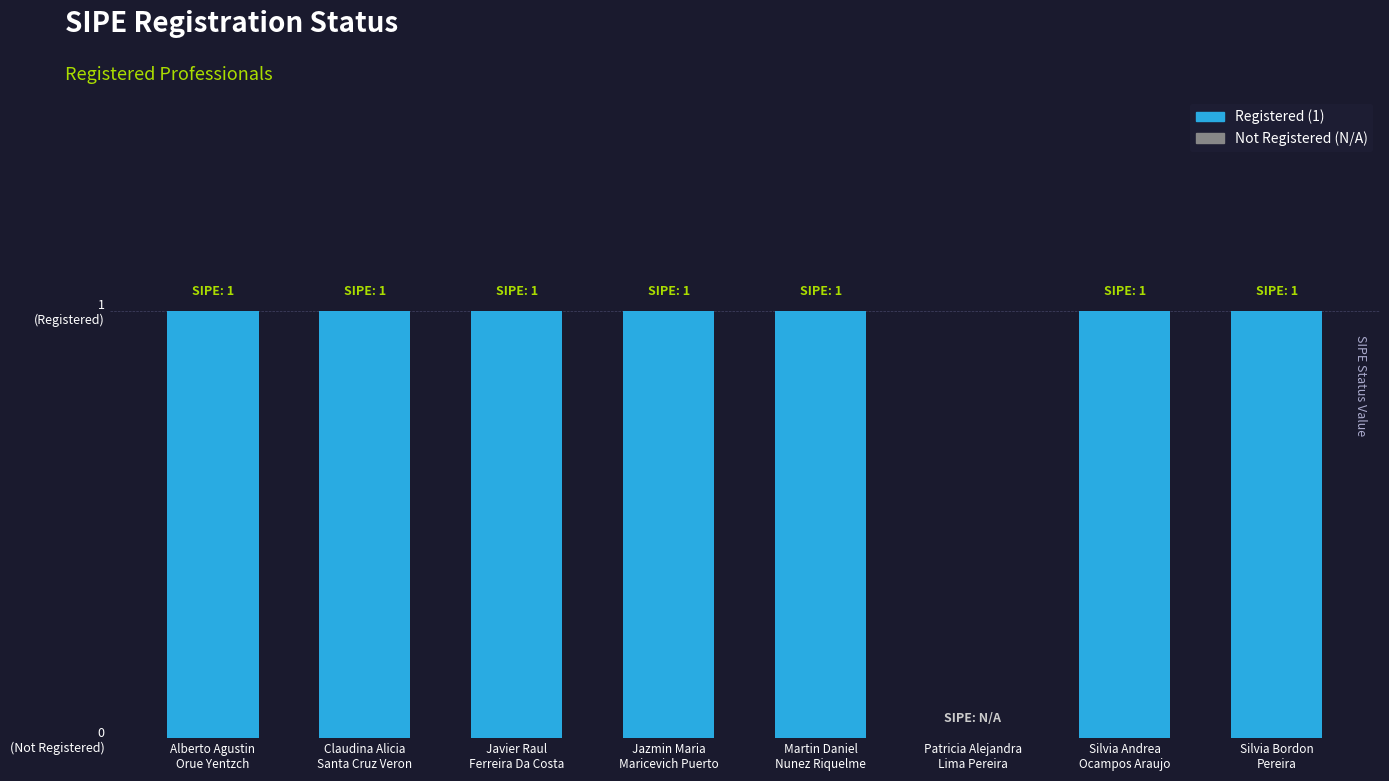

List the labels in order of value, smallest first.

Patricia Alejandra
Lima Pereira, Alberto Agustin
Orue Yentzch, Claudina Alicia
Santa Cruz Veron, Javier Raul
Ferreira Da Costa, Jazmin Maria
Maricevich Puerto, Martin Daniel
Nunez Riquelme, Silvia Andrea
Ocampos Araujo, Silvia Bordon
Pereira